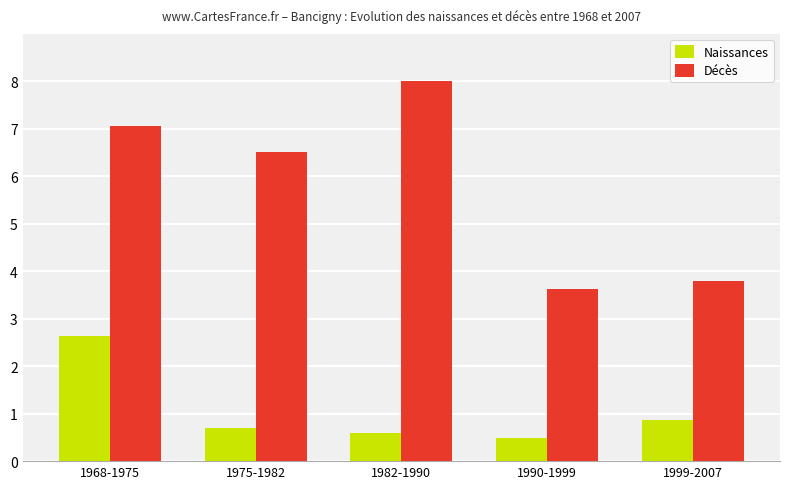

Reading right to left, extract all data points from this chart.

Naissances: 1999-2007=0.9	1990-1999=0.5	1982-1990=0.6	1975-1982=0.7	1968-1975=2.6
Décès: 1999-2007=3.8	1990-1999=3.6	1982-1990=8.0	1975-1982=6.5	1968-1975=7.1